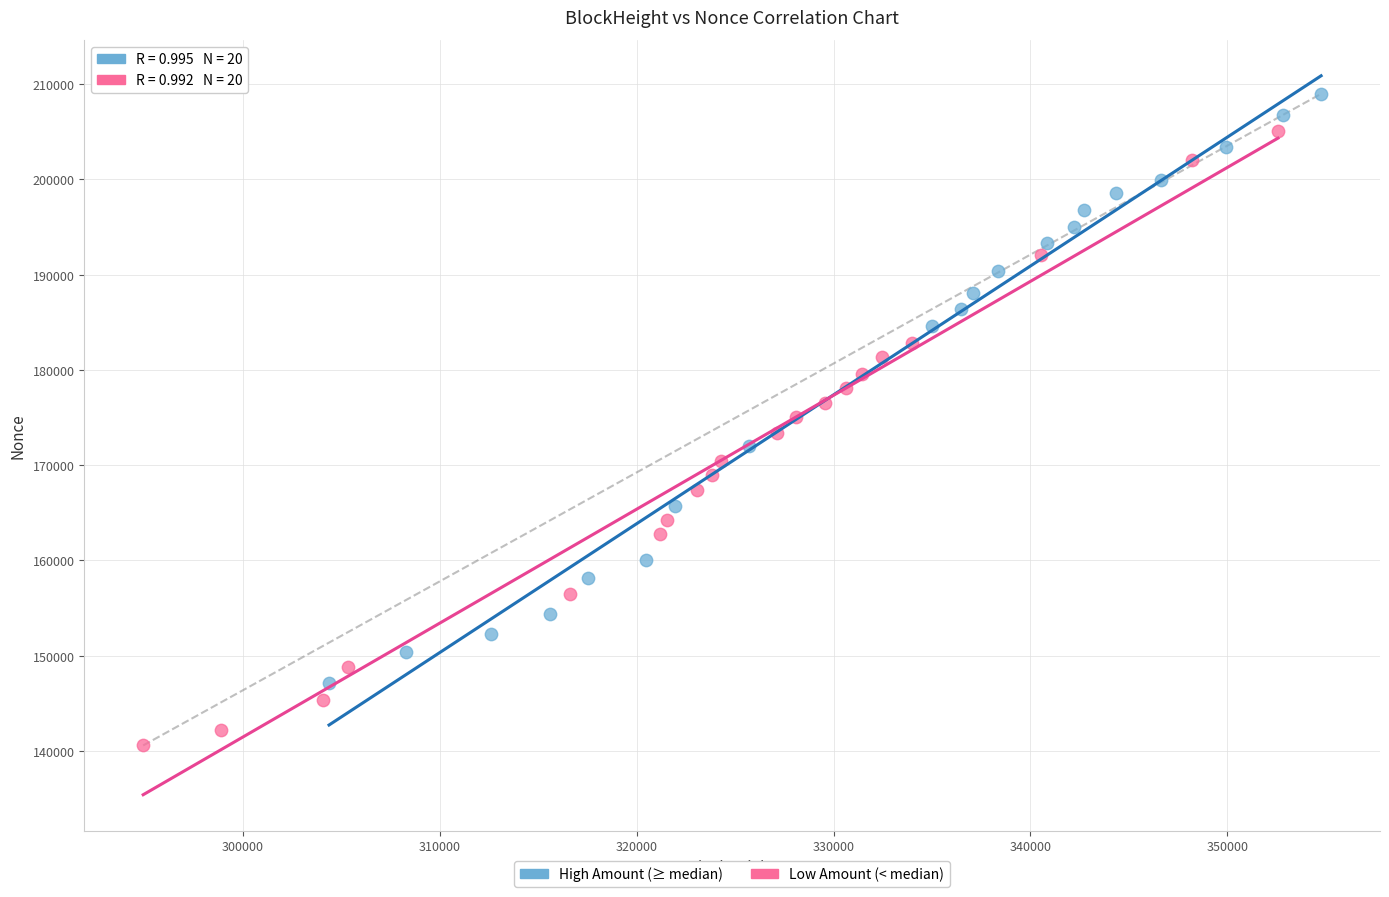

Which series contains the lowest Y value?

Low Amount (< median)